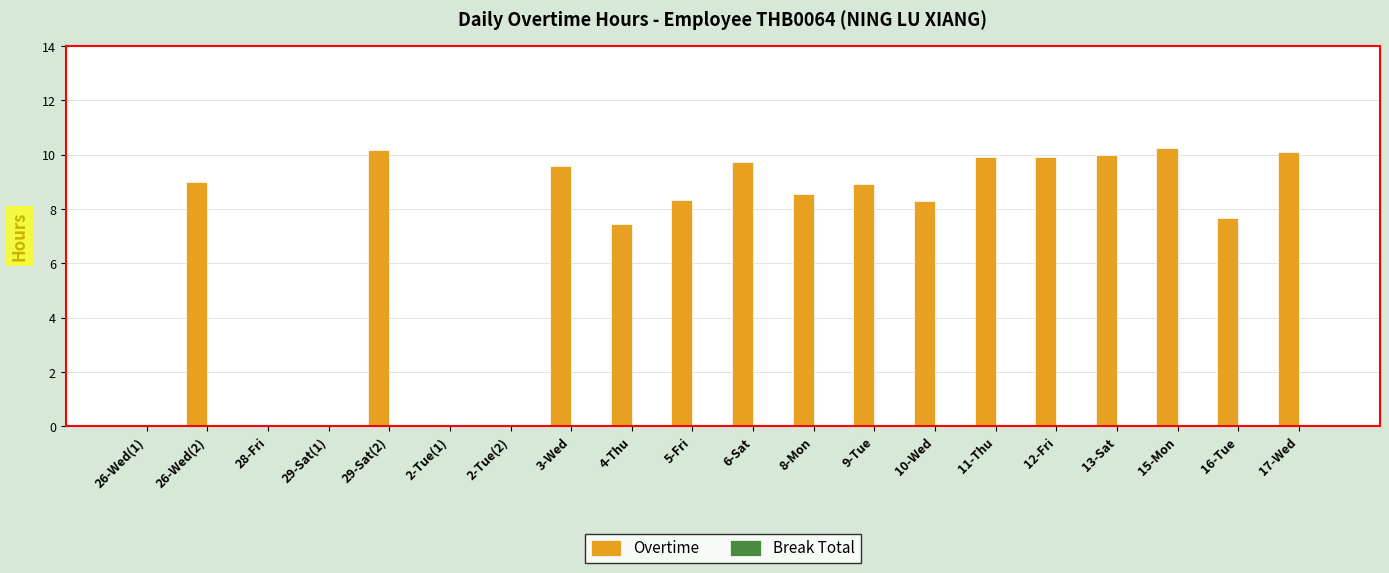

What is the maximum value shown in the chart?

10.3